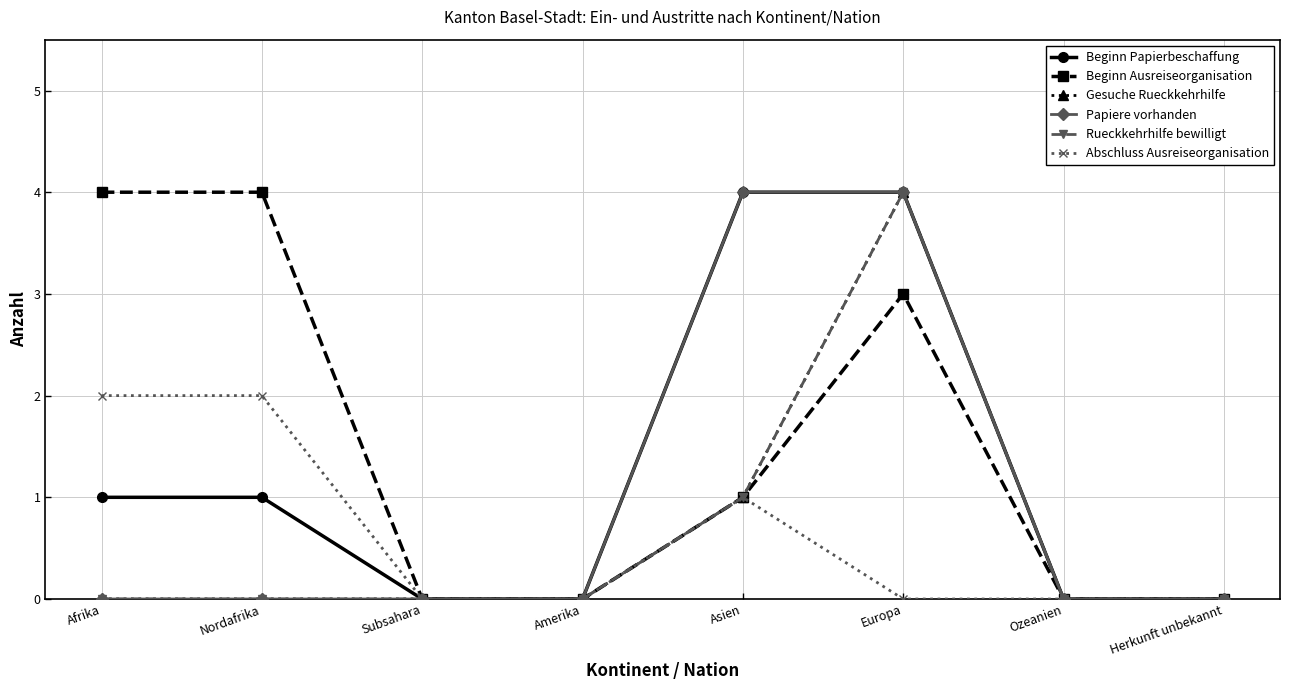

Rank the series by their maximum value, from highest to lowest.

Beginn Papierbeschaffung, Beginn Ausreiseorganisation, Gesuche Rueckkehrhilfe, Papiere vorhanden, Rueckkehrhilfe bewilligt, Abschluss Ausreiseorganisation